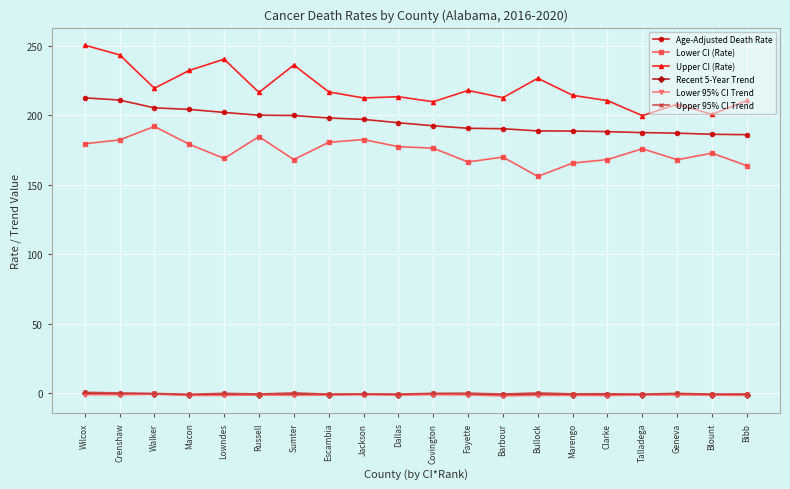

What is the minimum value shown in the chart?

-1.8